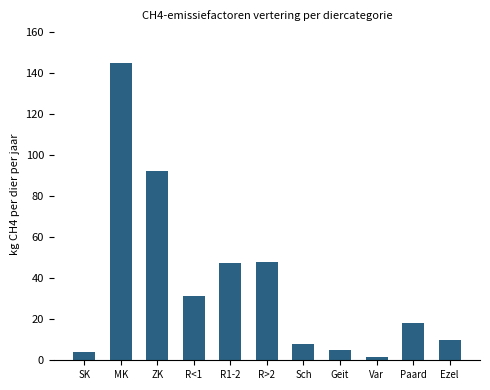

What is the value of the 4th bar from the left?

31.5